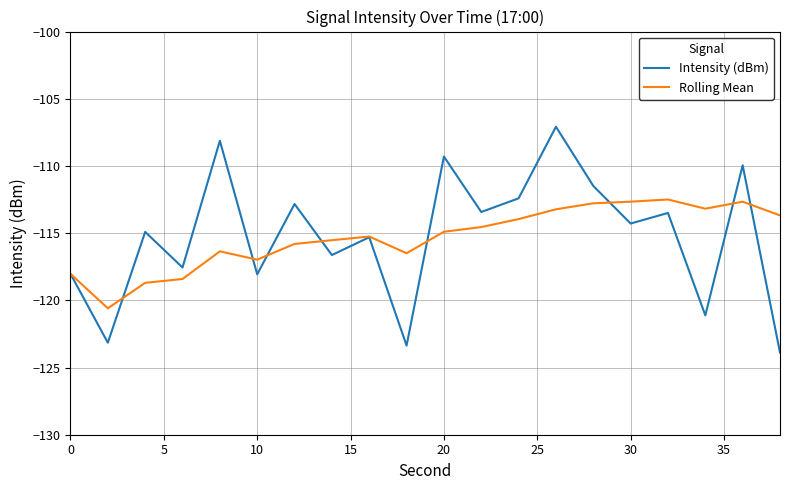

List the series in order of their peak value, lowest first.

Rolling Mean, Intensity (dBm)